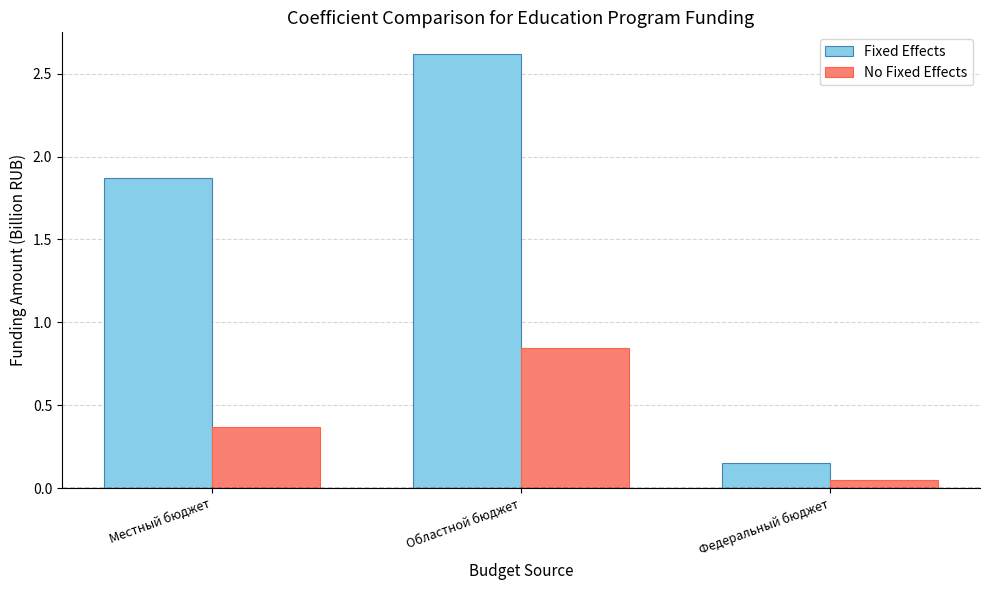

List the series in order of their peak value, highest first.

Fixed Effects, No Fixed Effects